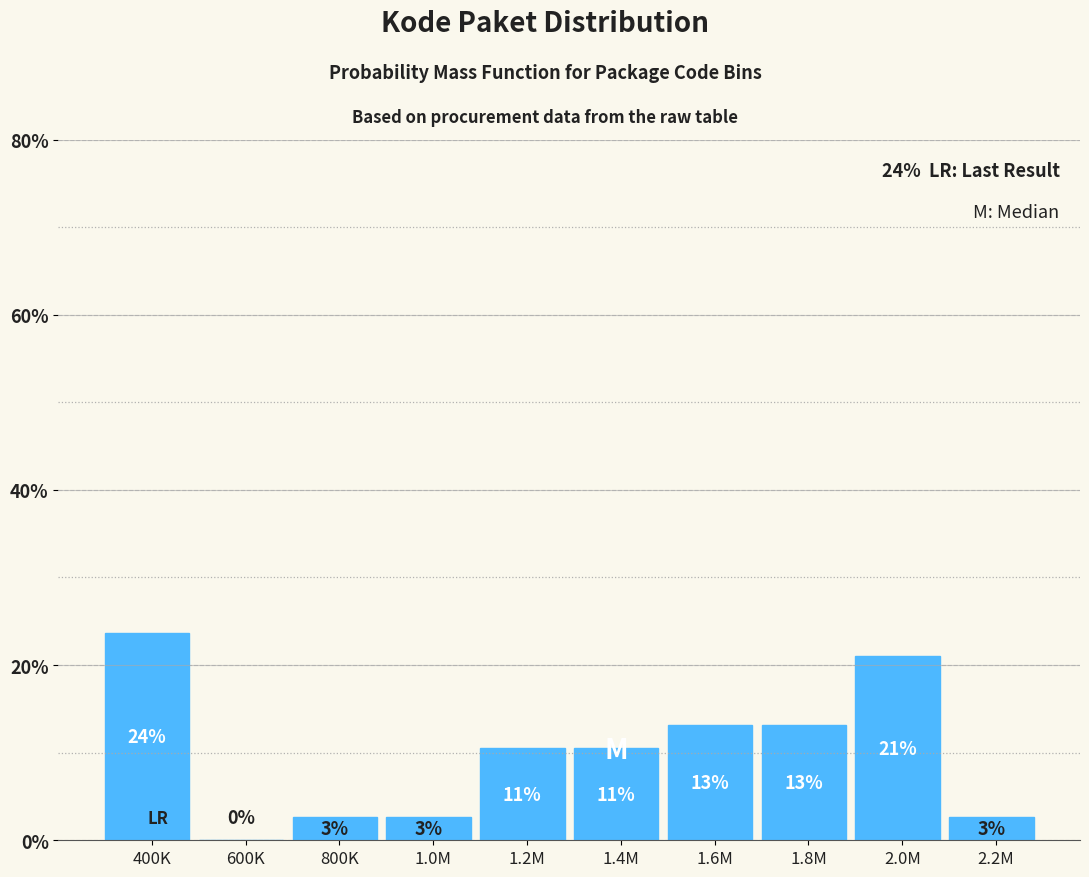

Are the bars horizontal?

No